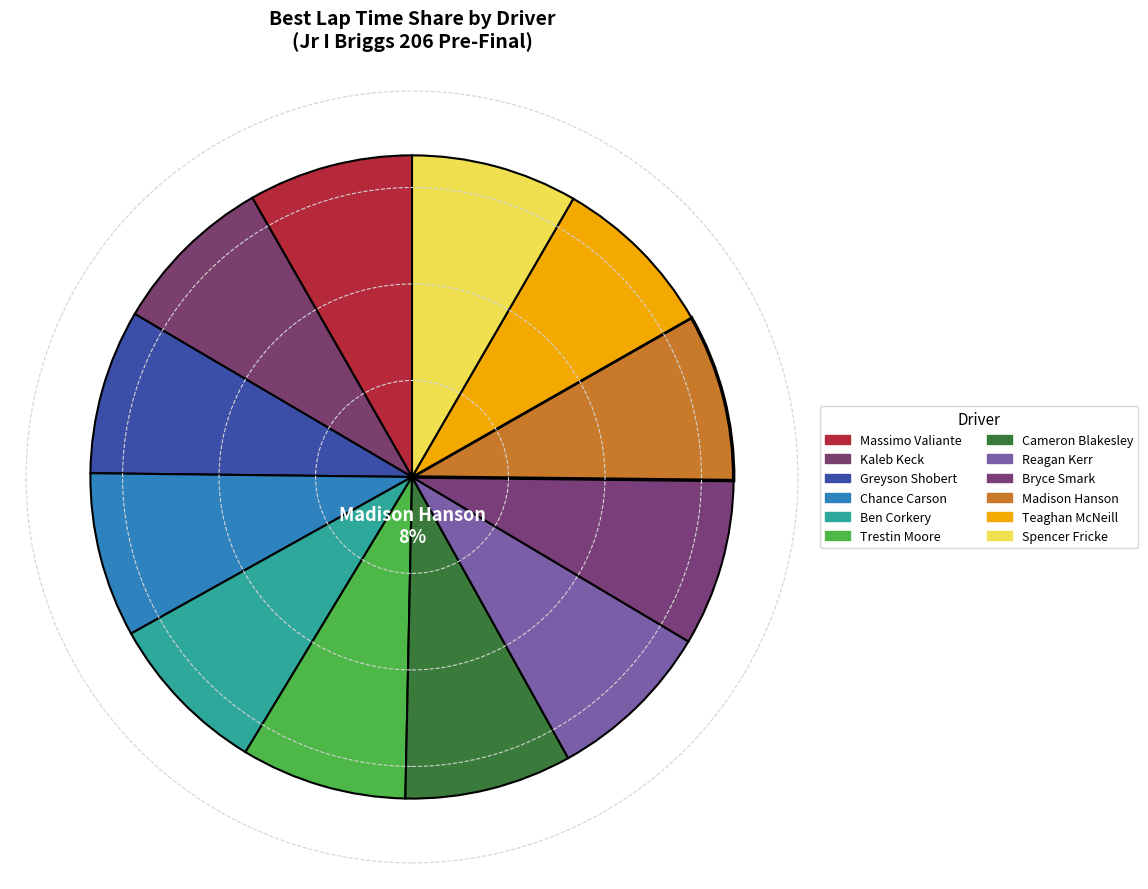

How many slices are in this pie chart?

12